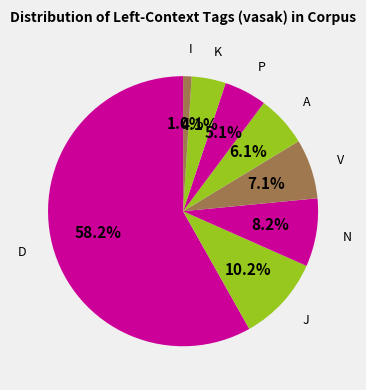

How many slices are in this pie chart?

8